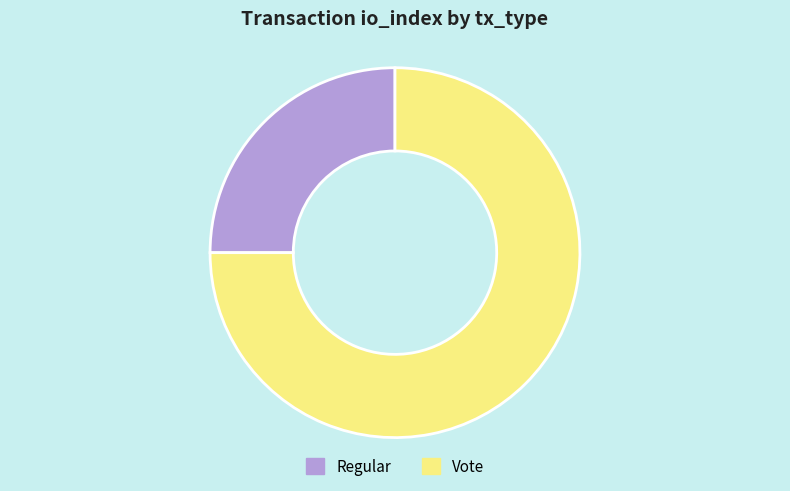

The Regular slice represents 25% of the pie. True or false?

True